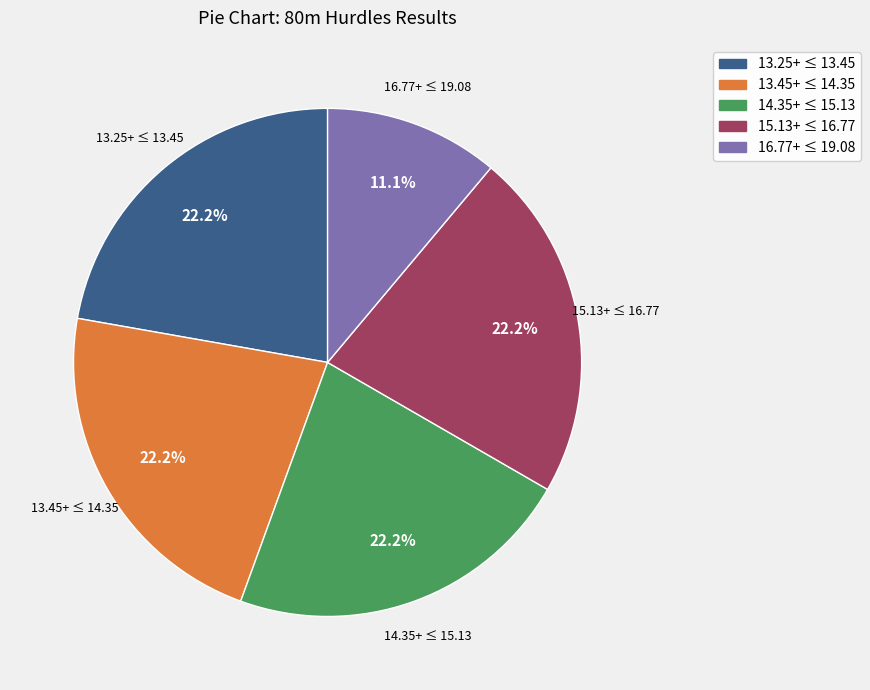

How many slices are in this pie chart?

5